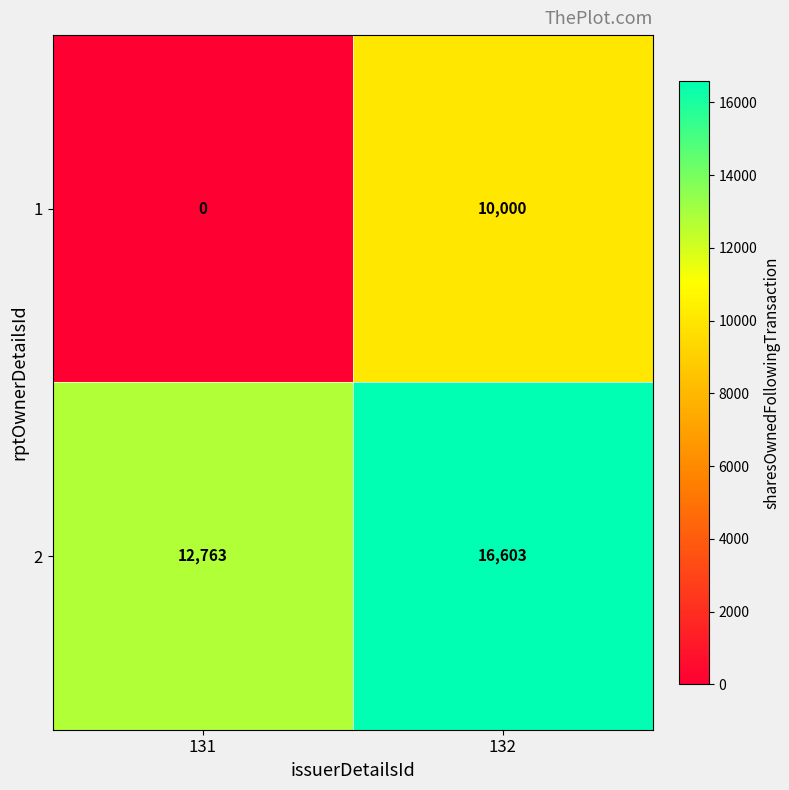

What is the sum of the 2 values at 132 and 131?

29366